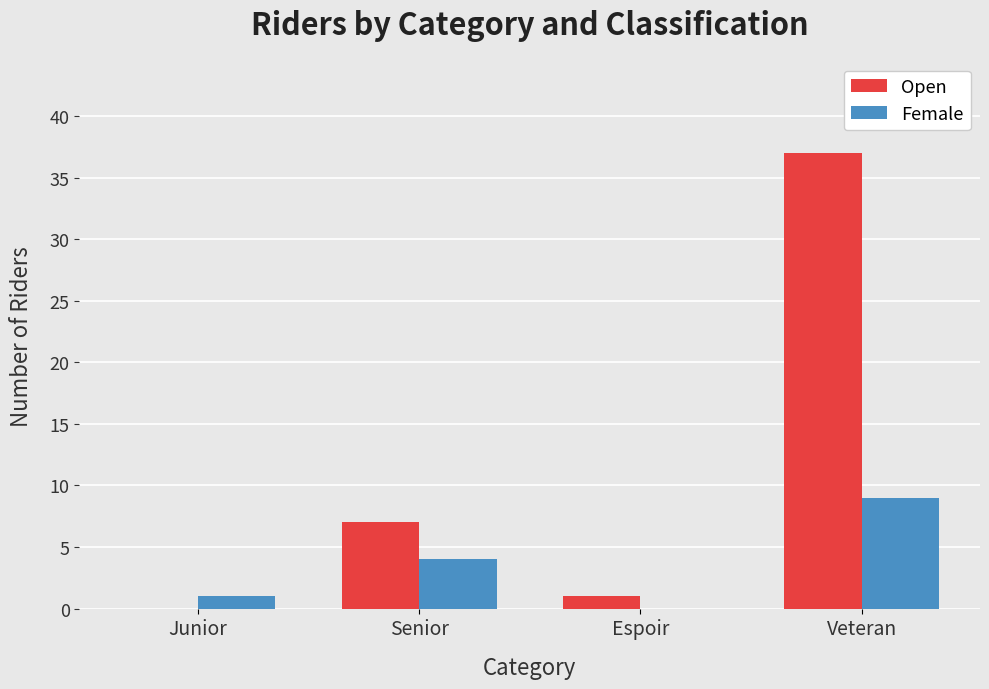

Which series has the largest total across all categories?

Open